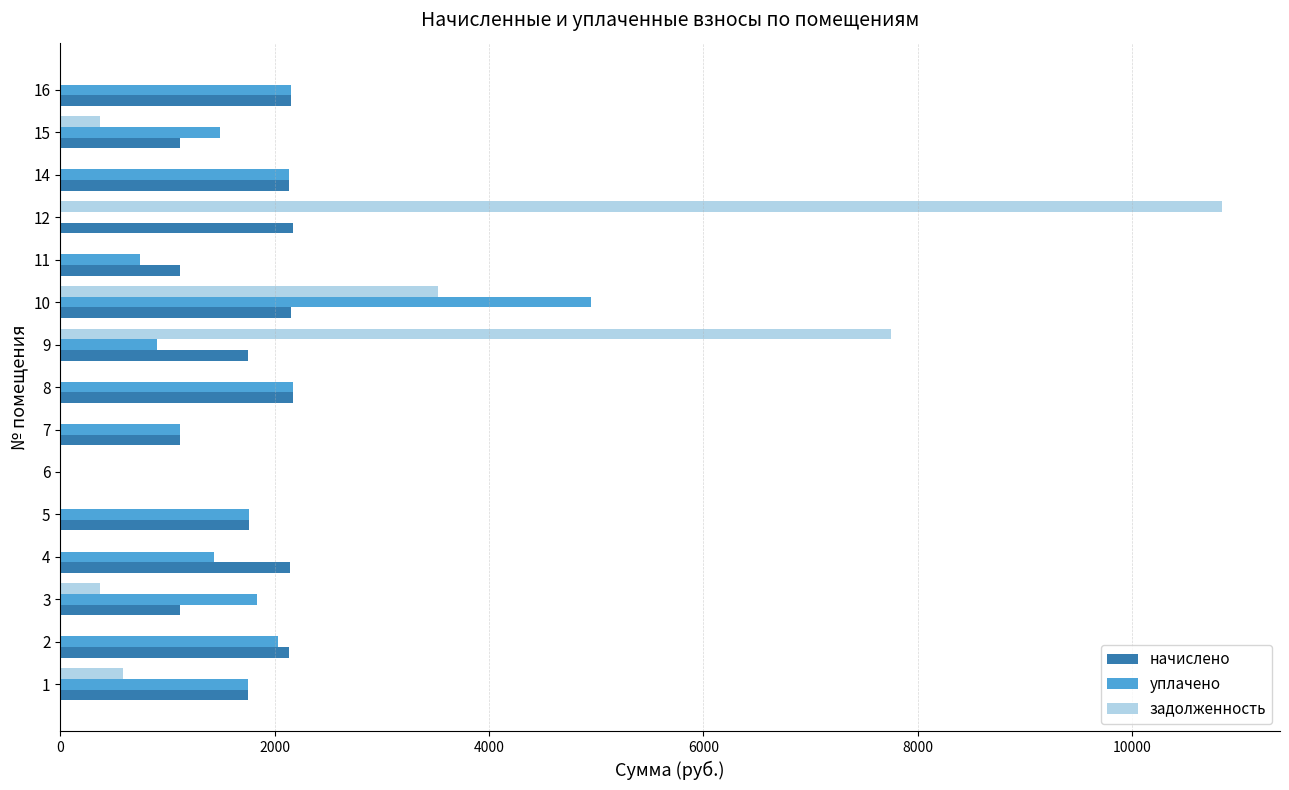

At which category is the sum across all series the highest?

12